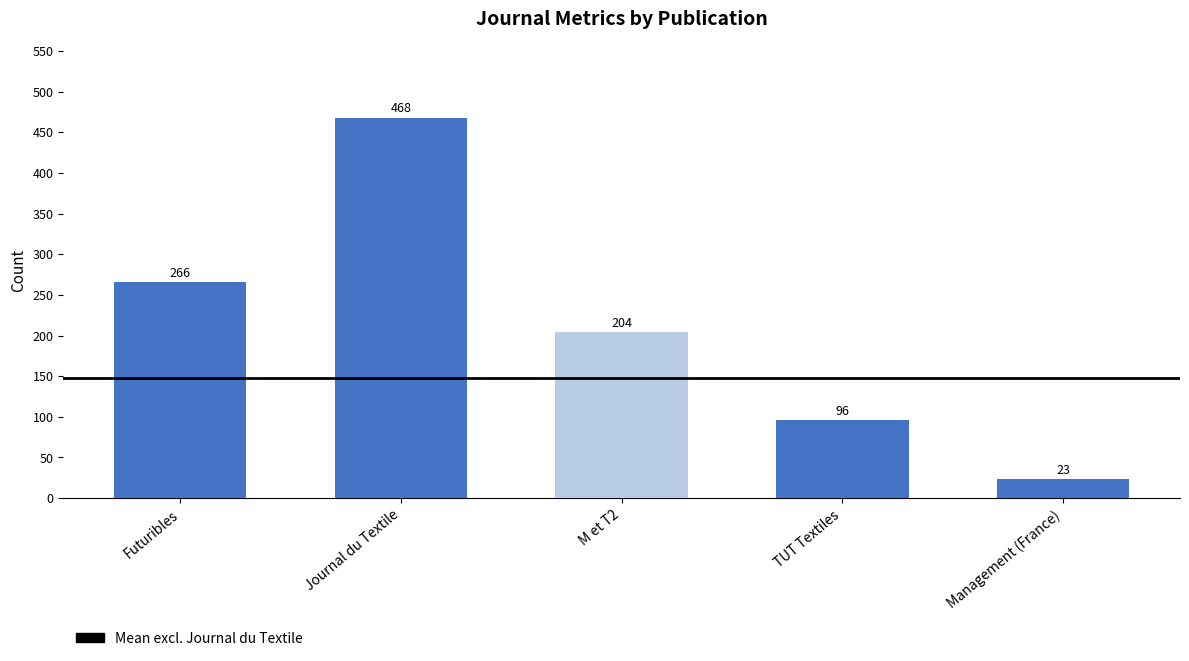

Is it true that the value at Journal du Textile is 468?

True